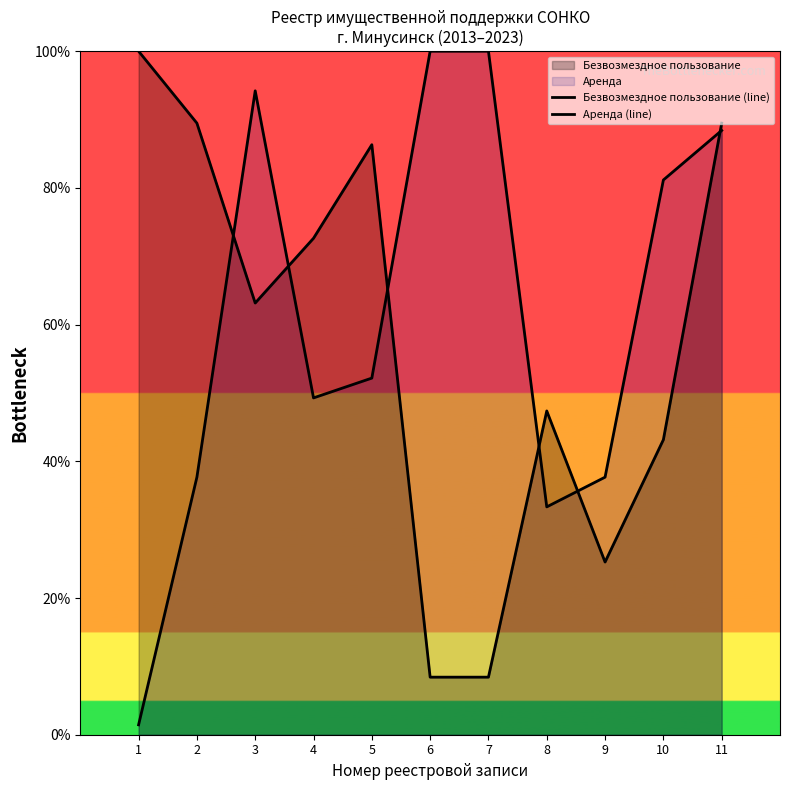

Reading left to right, list all the values displayed in this chart.

Безвозмездное пользование (line): 1=100.0	2=89.5	3=63.2	4=72.6	5=86.3	6=8.4	7=8.4	8=47.4	9=25.3	10=43.2	11=89.5
Аренда (line): 1=1.4	2=37.7	3=94.2	4=49.3	5=52.2	6=100.0	7=100.0	8=33.3	9=37.7	10=81.2	11=88.4